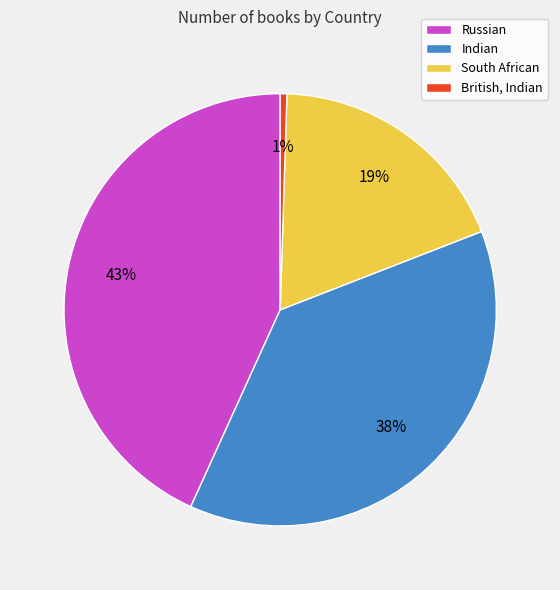

Is there any slice that represents more than half of the pie?

No